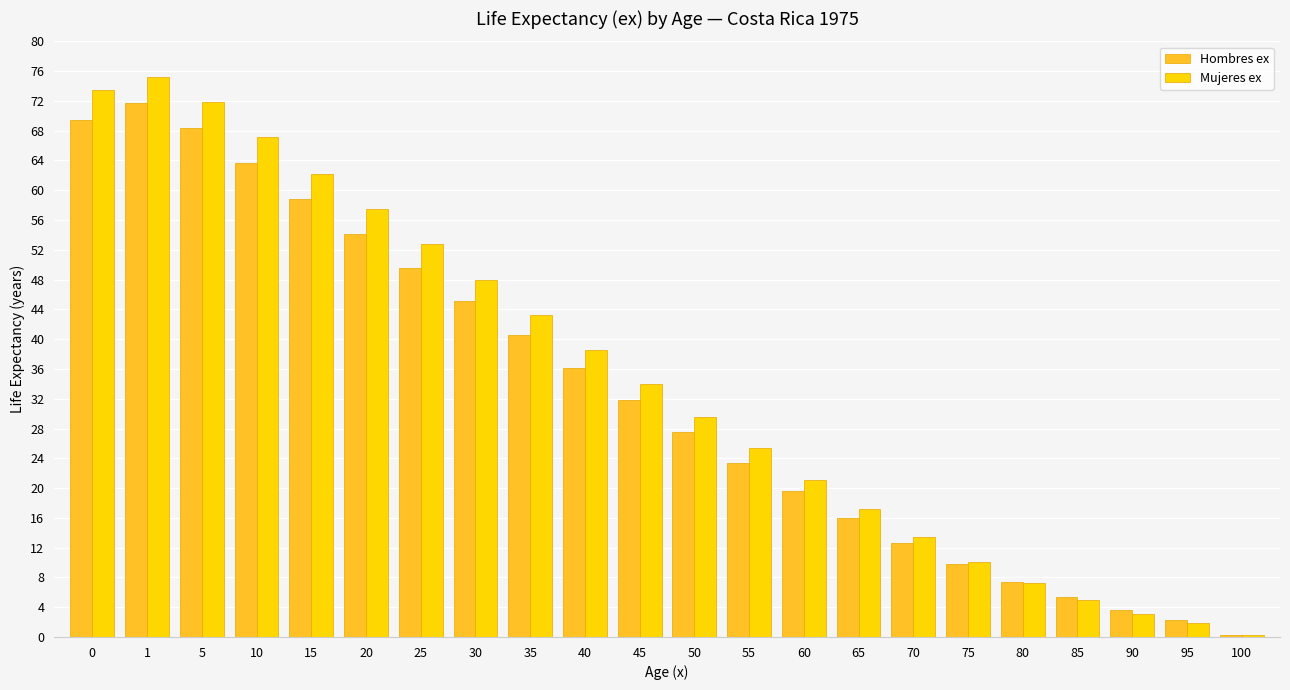

Rank the categories by Mujeres ex value from lowest to highest.

100, 95, 90, 85, 80, 75, 70, 65, 60, 55, 50, 45, 40, 35, 30, 25, 20, 15, 10, 5, 0, 1